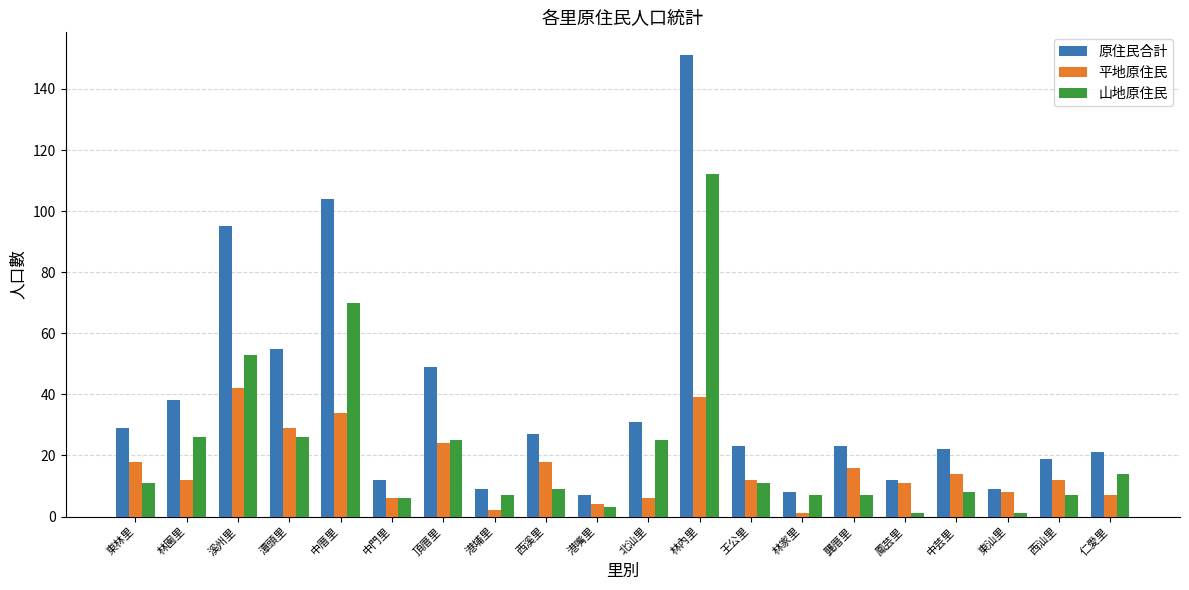

Rank the categories by 平地原住民 value from lowest to highest.

林家里, 港埔里, 港嘴里, 中門里, 北汕里, 仁愛里, 東汕里, 鳳芸里, 林園里, 王公里, 西汕里, 中芸里, 龔厝里, 東林里, 西溪里, 頂厝里, 潭頭里, 中厝里, 林內里, 溪州里